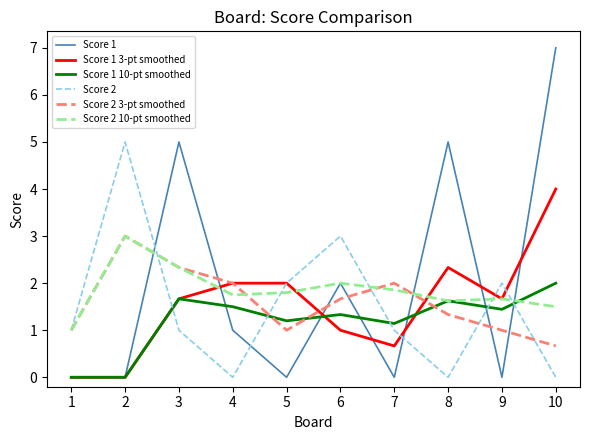

Reading left to right, extract all data points from this chart.

Score 1: 1=0.0	2=0.0	3=5.0	4=1.0	5=0.0	6=2.0	7=0.0	8=5.0	9=0.0	10=7.0
Score 1 3-pt smoothed: 1=0.0	2=0.0	3=1.7	4=2.0	5=2.0	6=1.0	7=0.7	8=2.3	9=1.7	10=4.0
Score 1 10-pt smoothed: 1=0.0	2=0.0	3=1.7	4=1.5	5=1.2	6=1.3	7=1.1	8=1.6	9=1.4	10=2.0
Score 2: 1=1.0	2=5.0	3=1.0	4=0.0	5=2.0	6=3.0	7=1.0	8=0.0	9=2.0	10=0.0
Score 2 3-pt smoothed: 1=1.0	2=3.0	3=2.3	4=2.0	5=1.0	6=1.7	7=2.0	8=1.3	9=1.0	10=0.7
Score 2 10-pt smoothed: 1=1.0	2=3.0	3=2.3	4=1.8	5=1.8	6=2.0	7=1.9	8=1.6	9=1.7	10=1.5